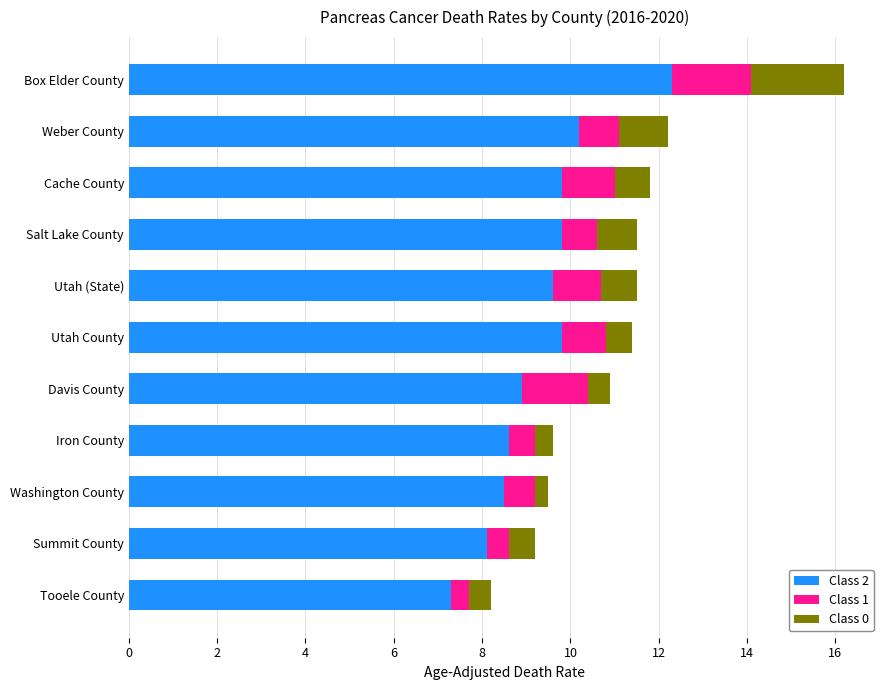

The value of Class 2 at Cache County is 9.8. True or false?

True